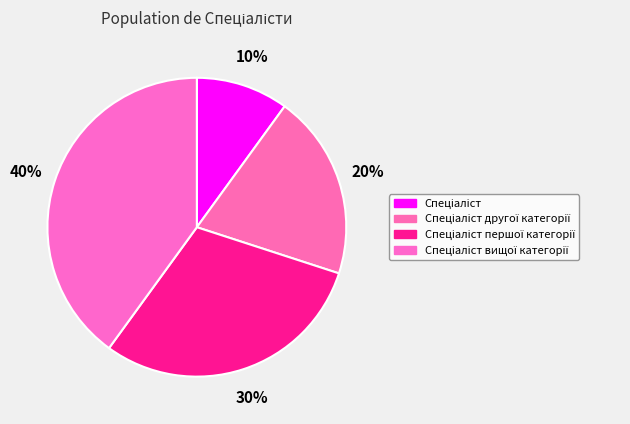

How many slices are in this pie chart?

4